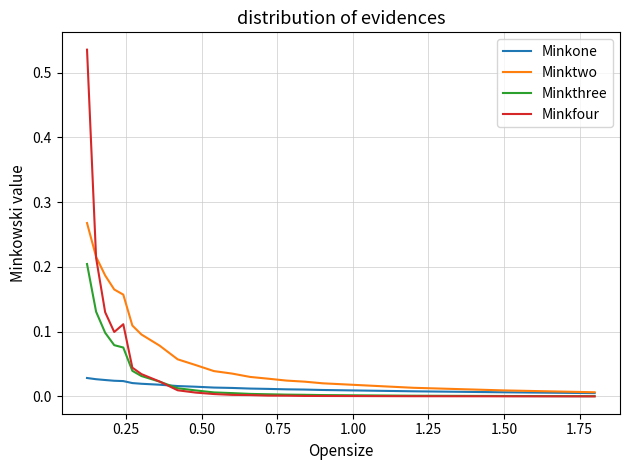

Which series has the widest spread of values?

Minkfour